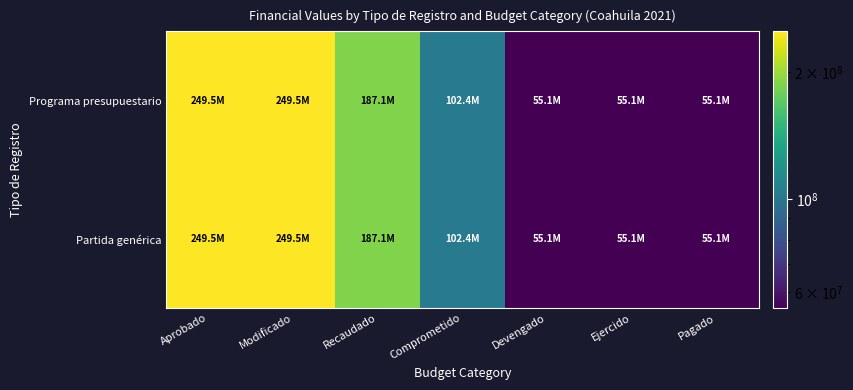

Reading left to right, list all the values displayed in this chart.

Programa presupuestario: Aprobado=249456772.0	Modificado=249456772.0	Recaudado=187092576.0	Comprometido=102367051.1	Devengado=55062024.3	Ejercido=55062024.3	Pagado=55062024.3
Partida genérica: Aprobado=249456772.0	Modificado=249456772.0	Recaudado=187092576.0	Comprometido=102367051.1	Devengado=55062024.3	Ejercido=55062024.3	Pagado=55062024.3